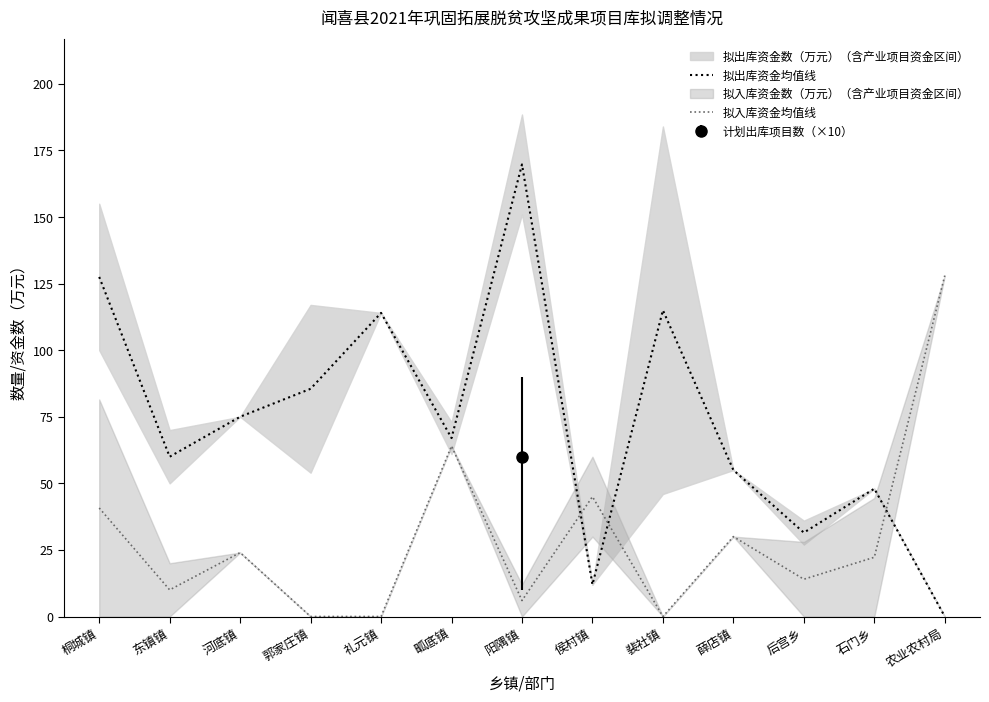

Between which two adjacent categories do 拟出库资金均值线 and 拟入库资金均值线 first intersect?

阳隅镇 and 侯村镇